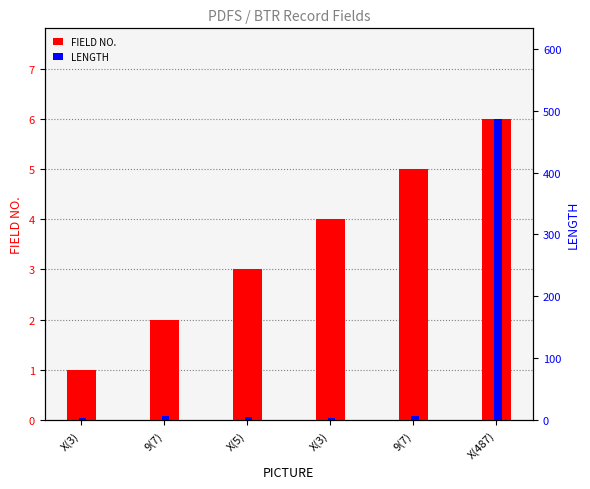

What is the total value across all series at 9(7)?

9